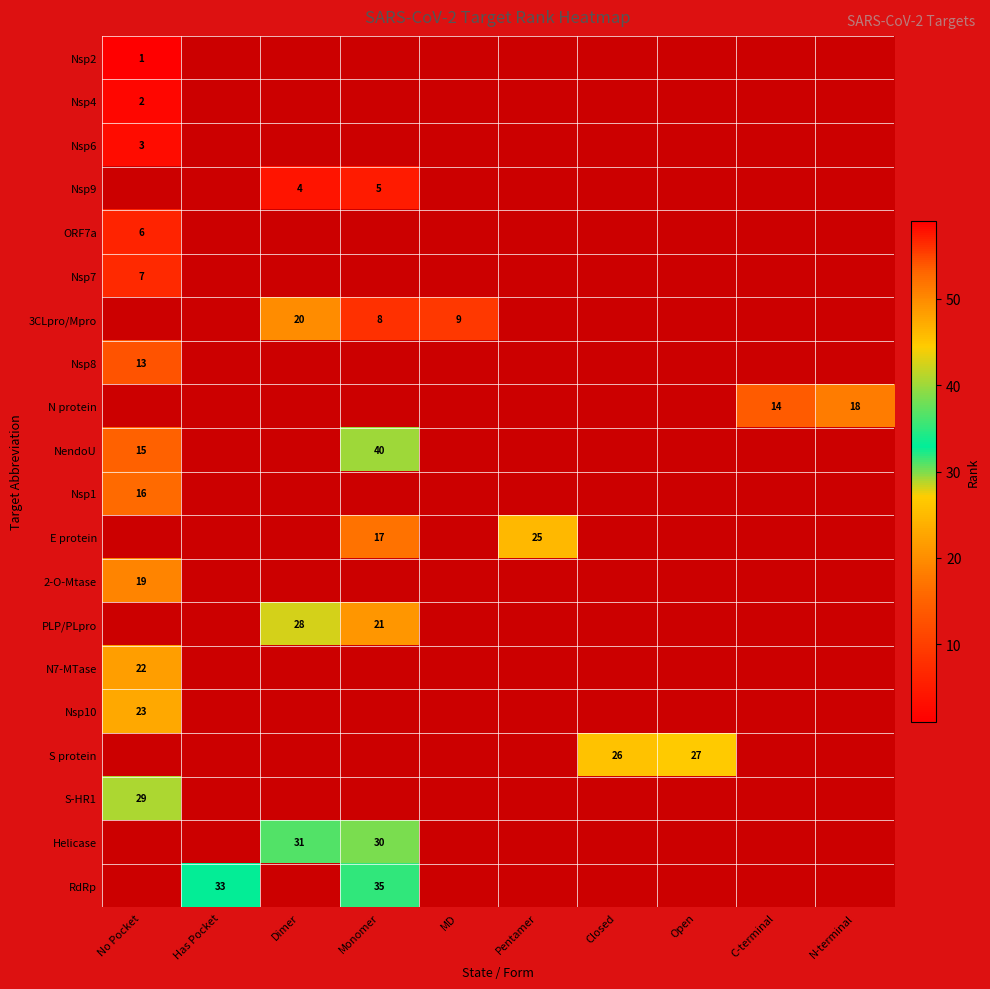

Is the value of S protein at Closed greater than the value of S-HR1 at No Pocket?

No